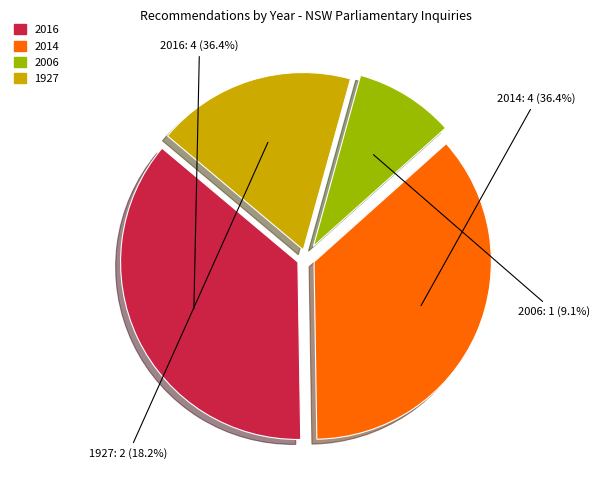

Is there any slice that represents more than half of the pie?

No